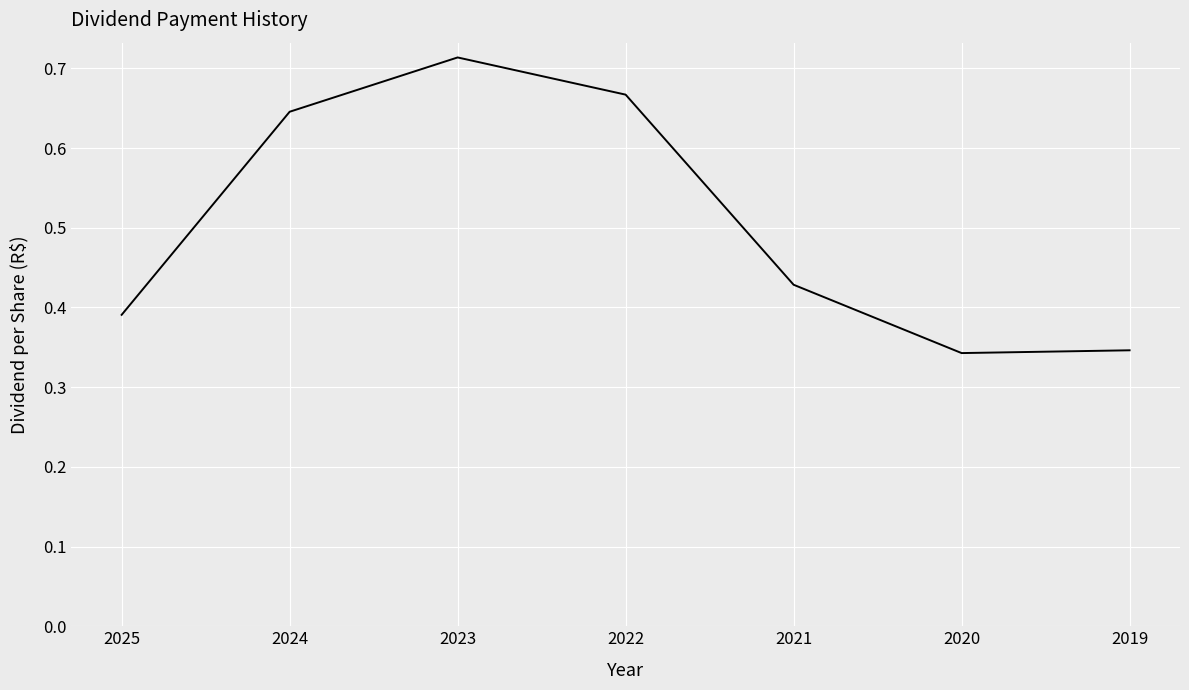

Is it true that the value at 2021 is 0.1?

False